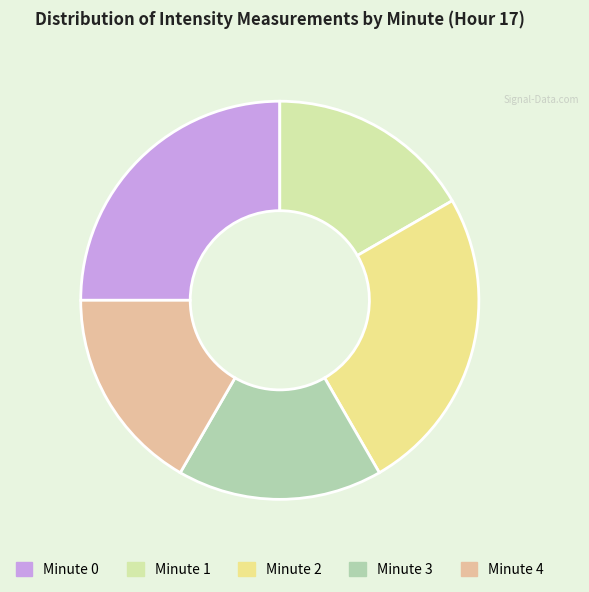

What is the ratio of the value at Minute 4 to the value at Minute 2?

0.7